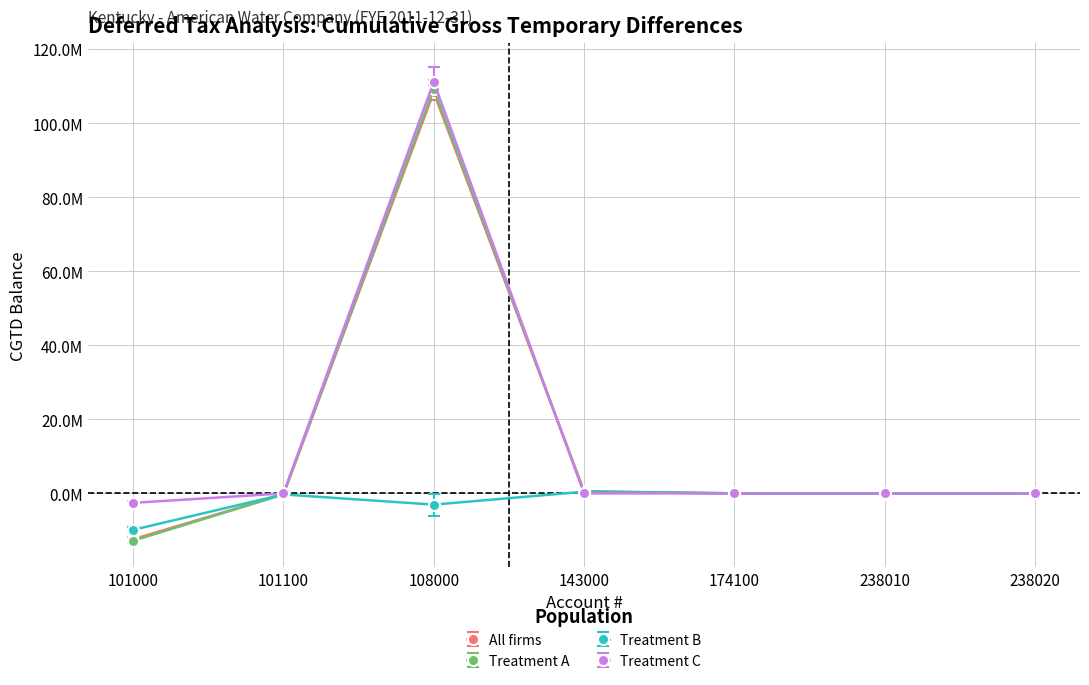

What are all the series names shown in the legend?

All firms, Treatment A, Treatment B, Treatment C